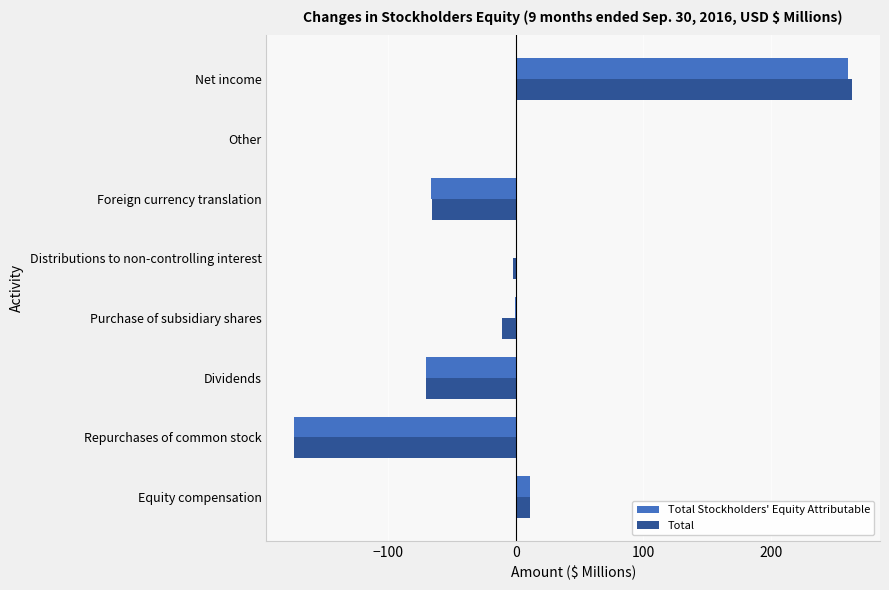

Which category has the highest value across all series?

Net income